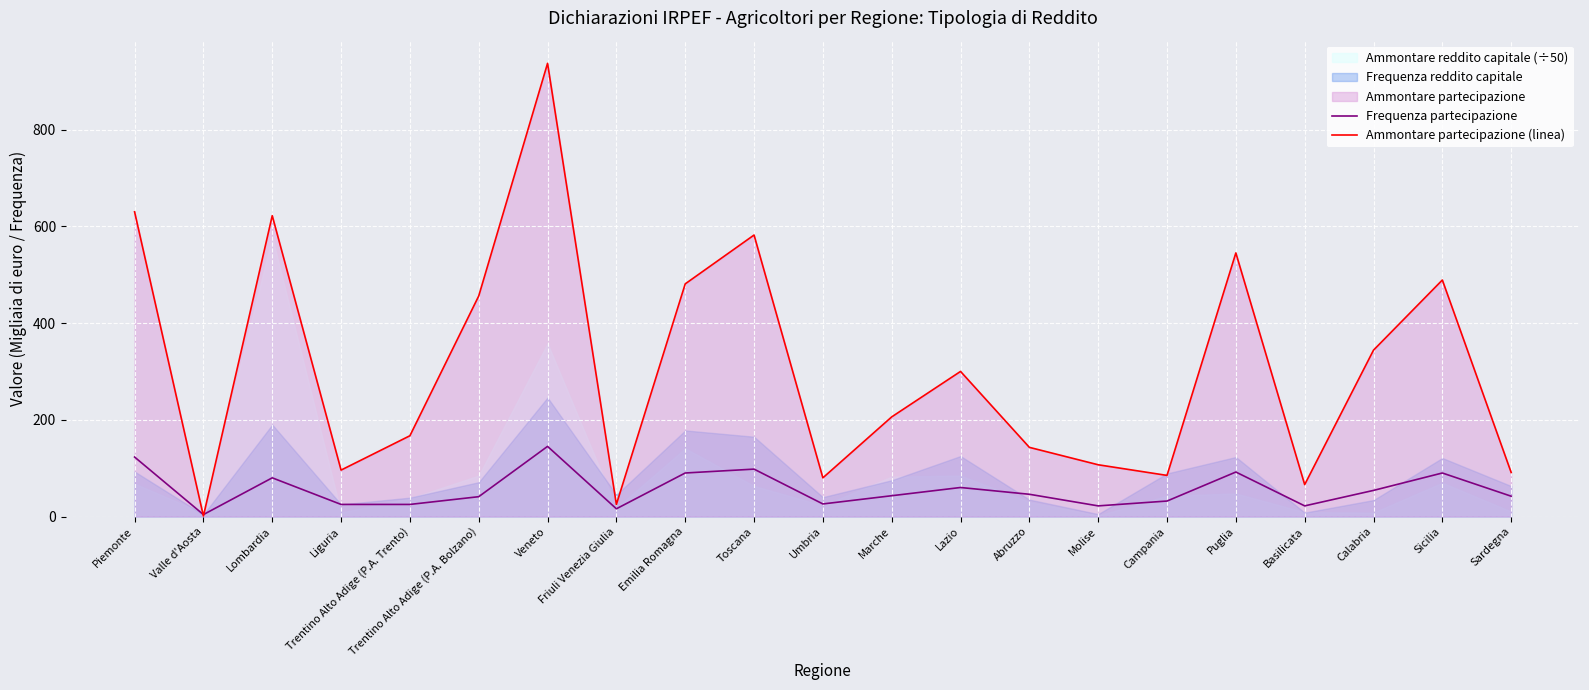

What is the maximum value shown in the chart?

937